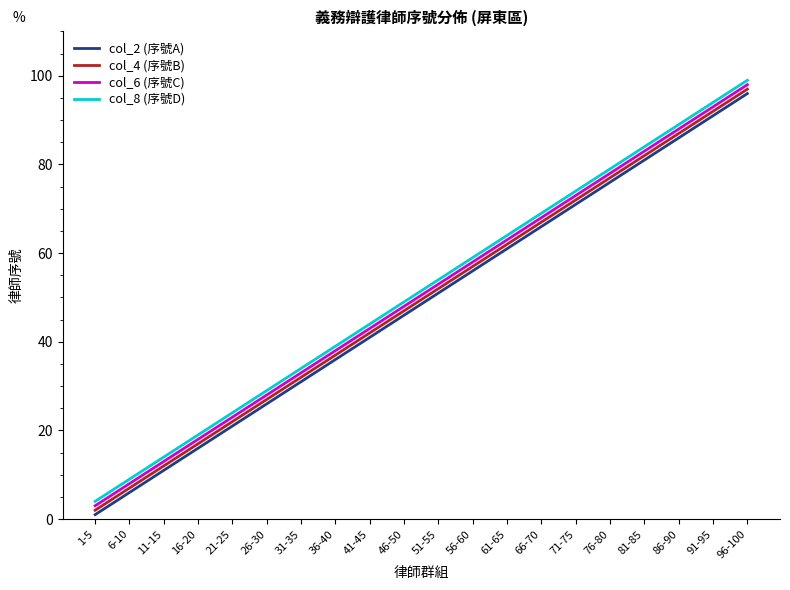

True or false: col_6 (序號C) has a value of 18 at 16-20.

True